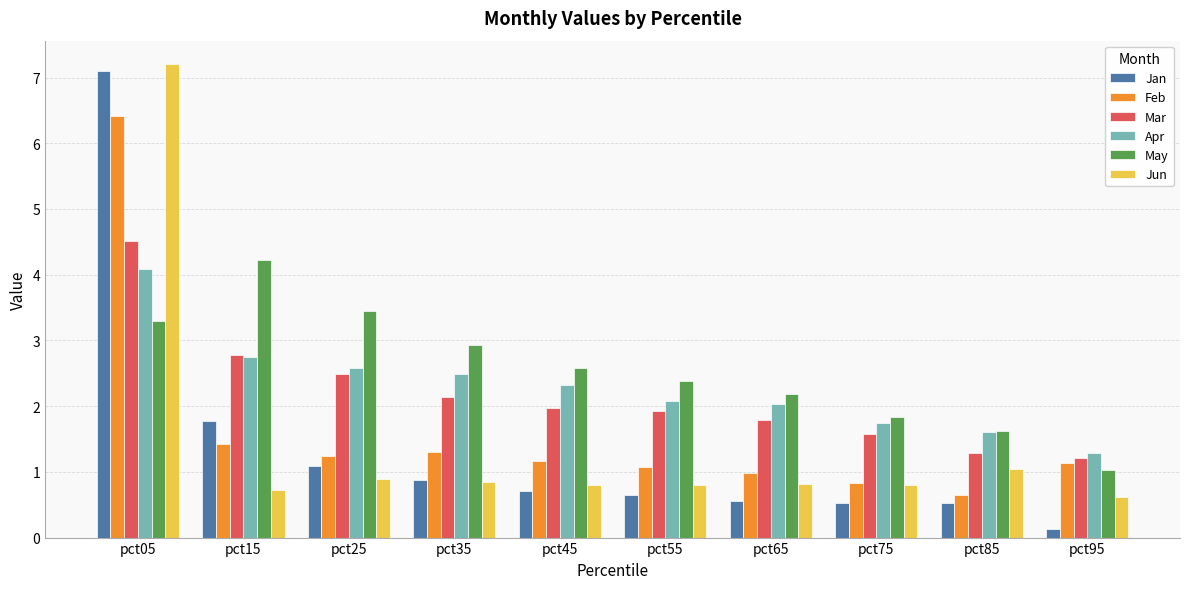

How many groups of bars are there?

10